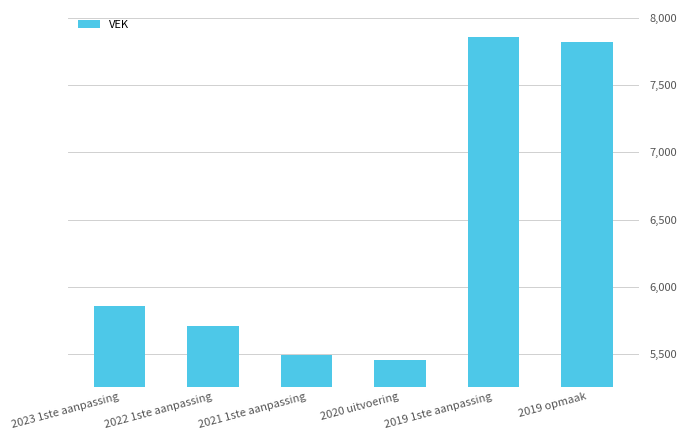

List the labels in order of value, smallest first.

2020 uitvoering, 2021 1ste aanpassing, 2022 1ste aanpassing, 2023 1ste aanpassing, 2019 opmaak, 2019 1ste aanpassing